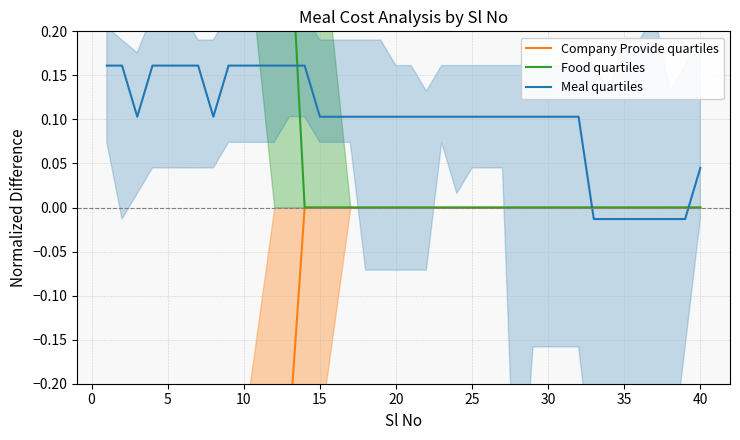

How many data points does each series have?

40